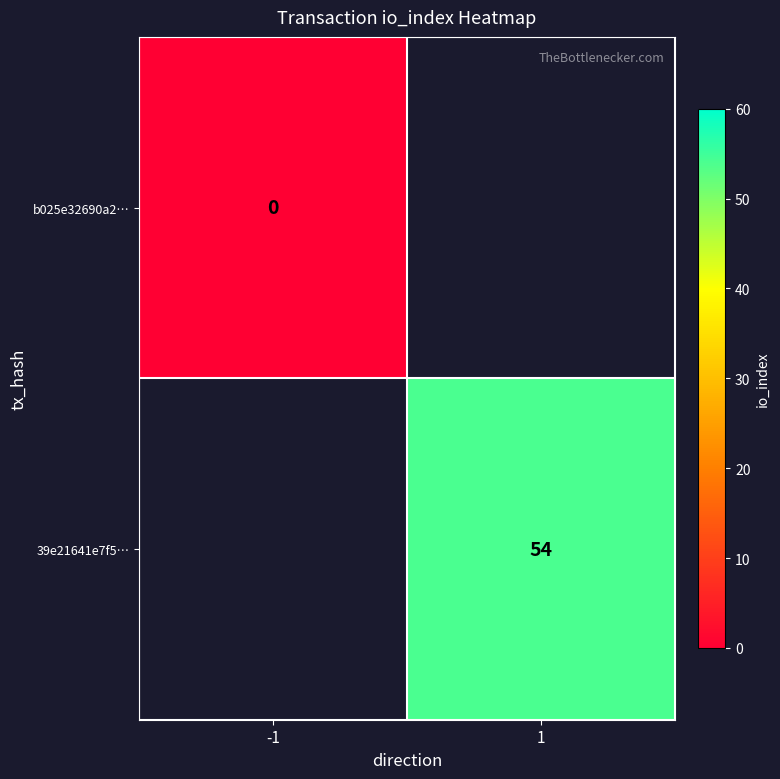

The 39e21641e7f5… series shows 54 at 1. True or false?

True